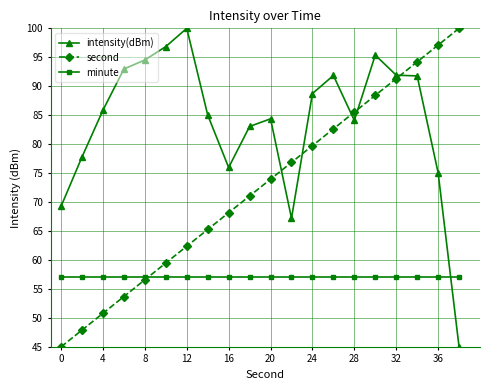

What is the value of the second point at the 15th from the left?

85.5